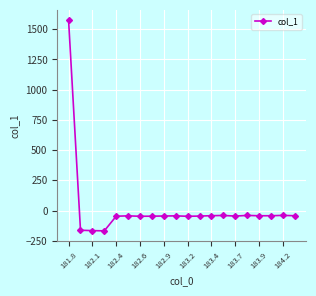

What is the value of the 7th point from the left?

-47.1